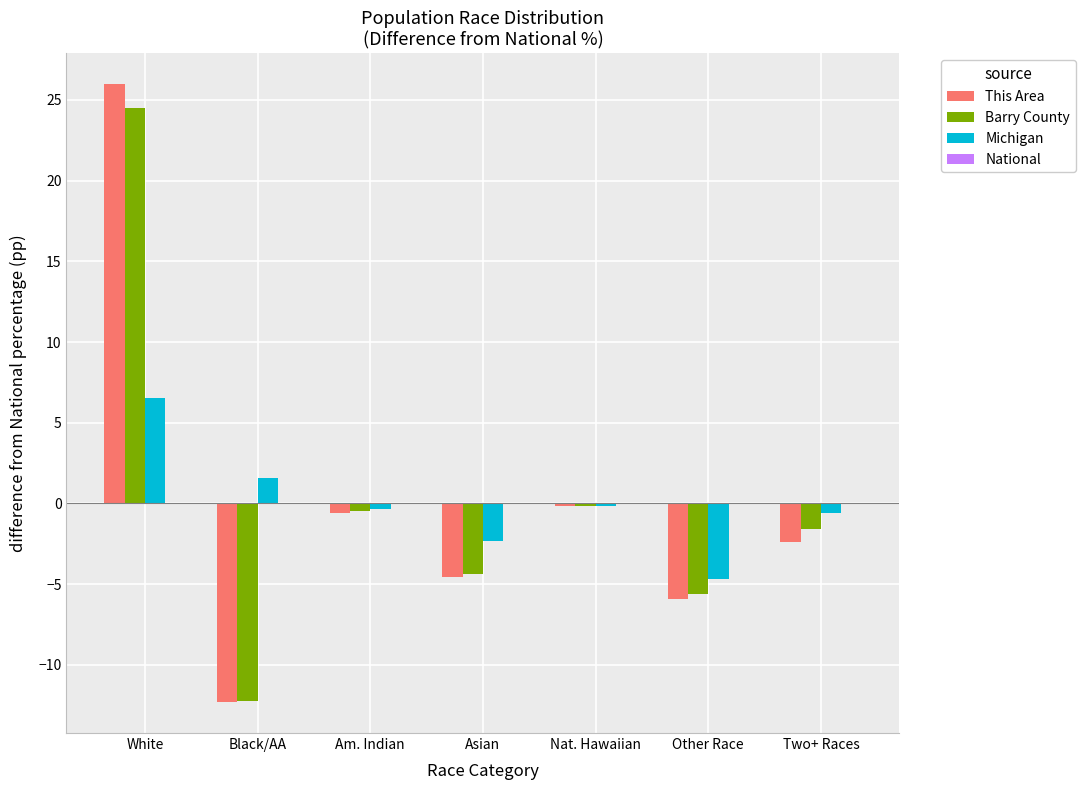

Where does the Barry County series first go above -1?

White